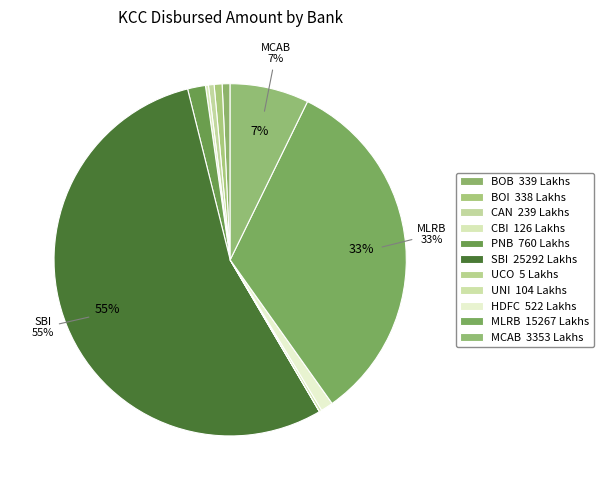

True or false: PNB accounts for 2% of the total.

True